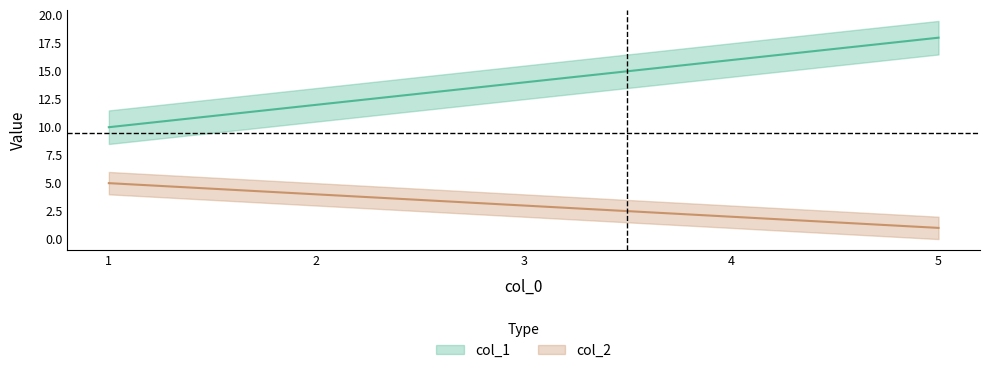

What are all the series names shown in the legend?

col_1, col_2